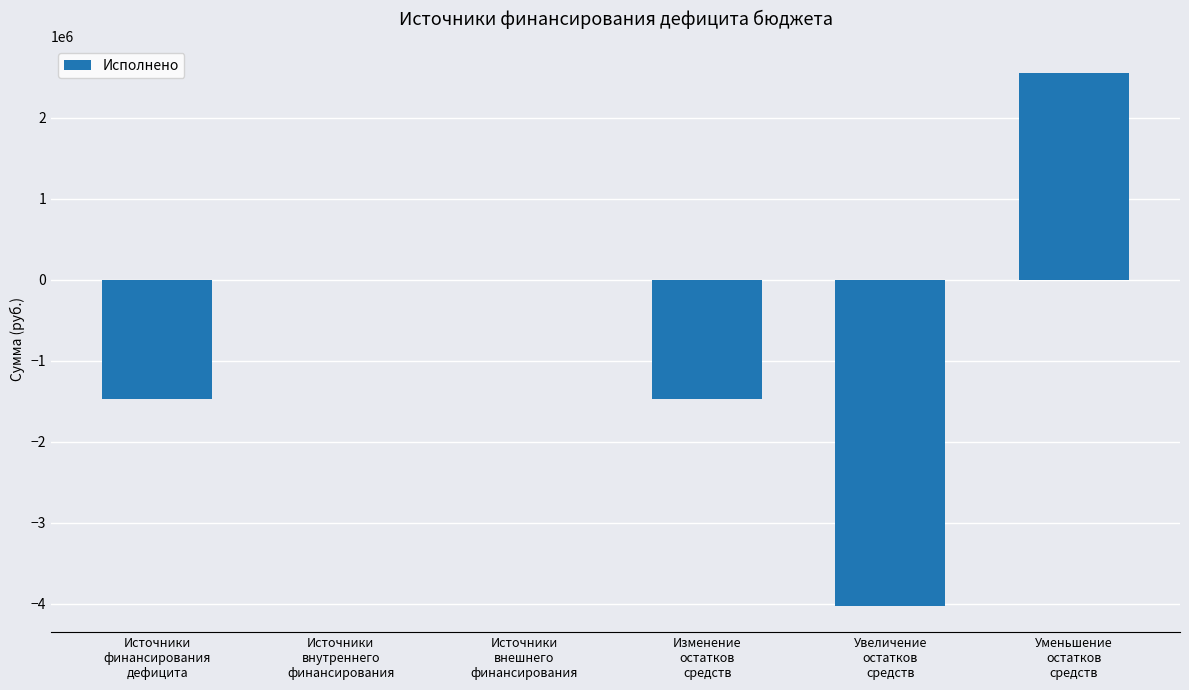

What is the maximum value shown in the chart?

2554638.0